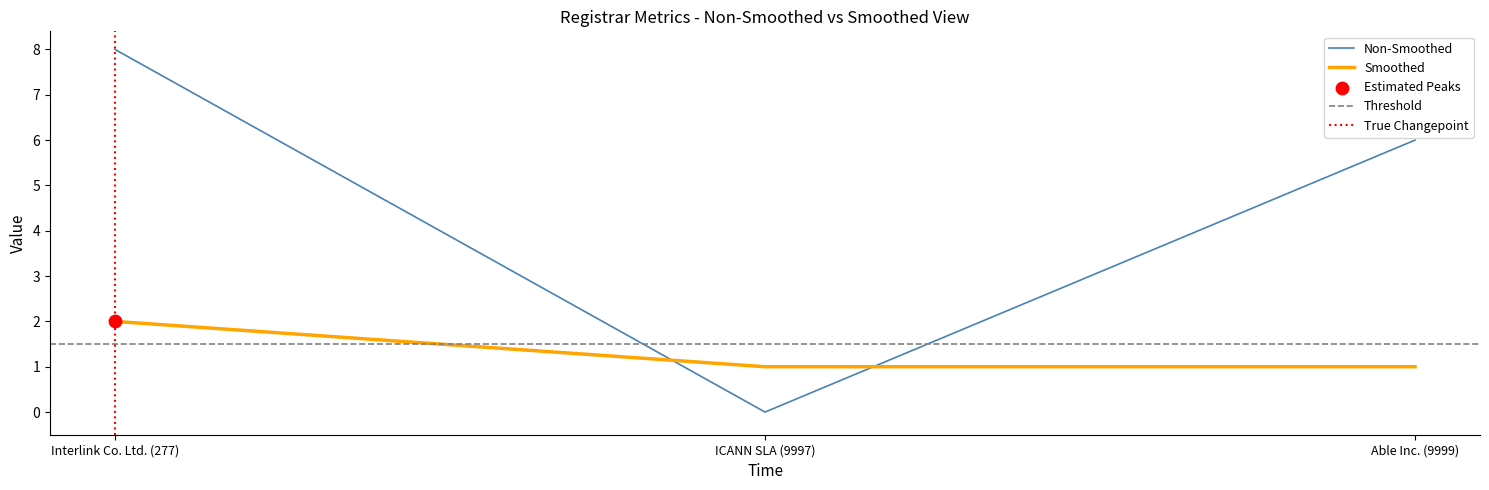

True or false: Smoothed has a value of 1 at ICANN SLA (9997).

True